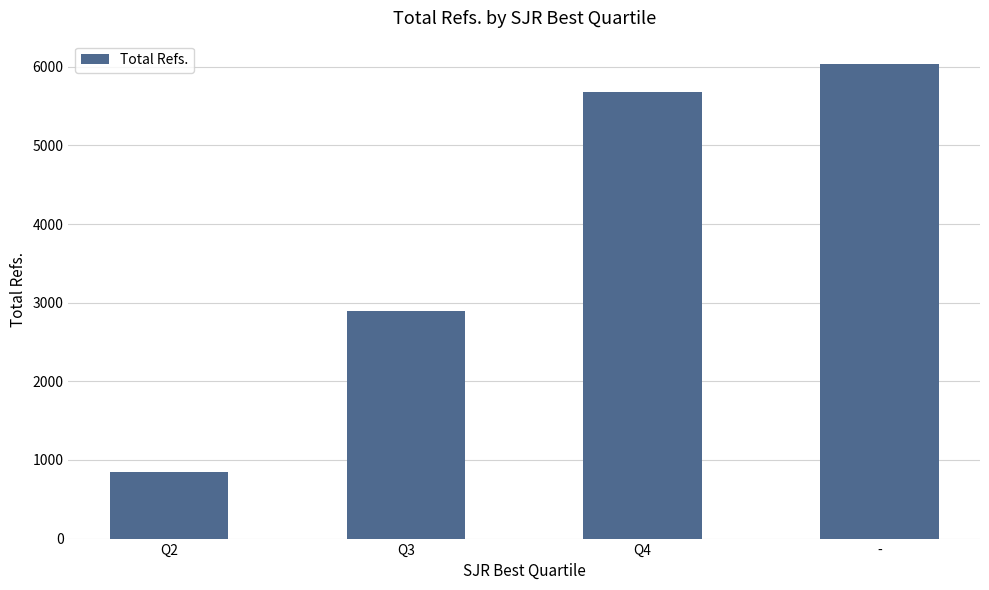

What is the approximate value at Q2, to the nearest 100?

800